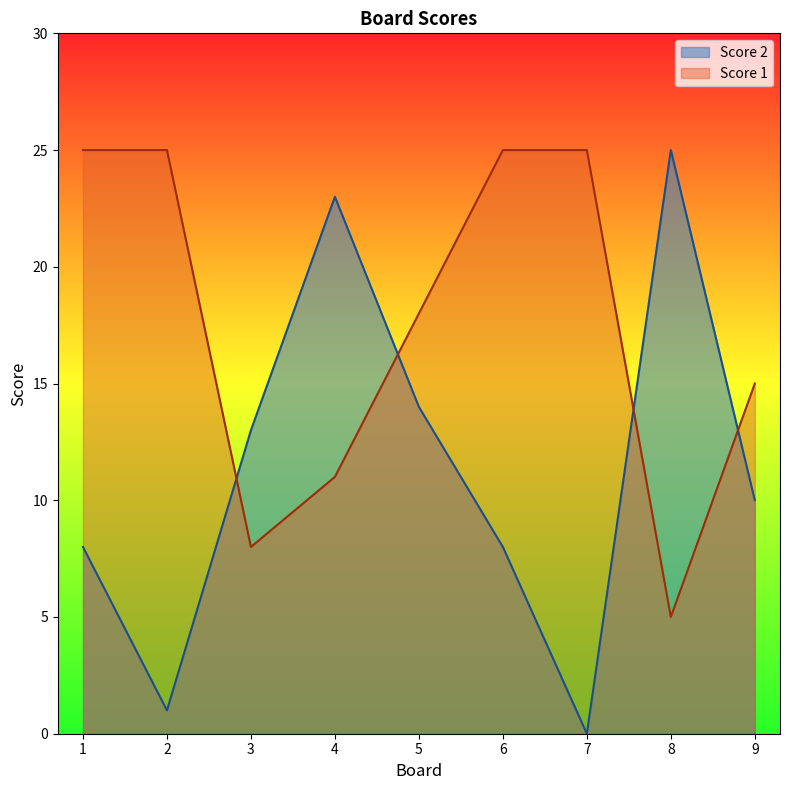

What is the sum of the Score 1 values at 1 and 9?

40